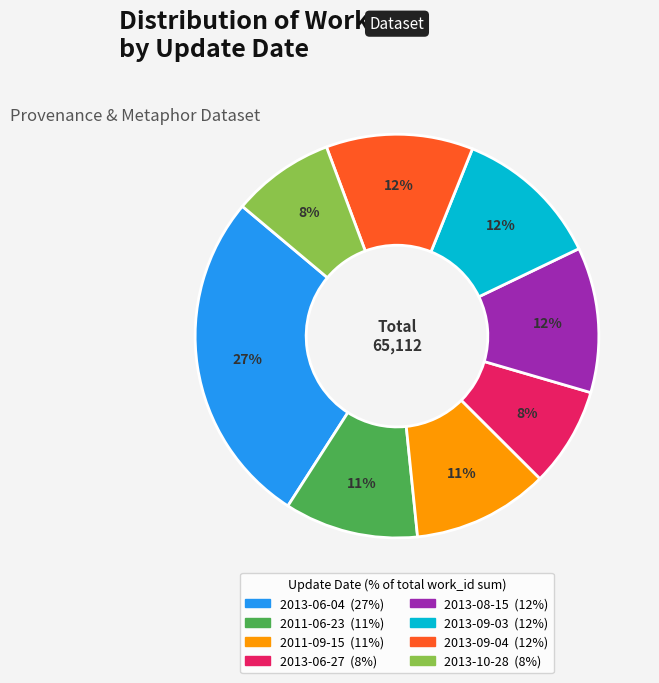

Is there any slice that represents more than half of the pie?

No